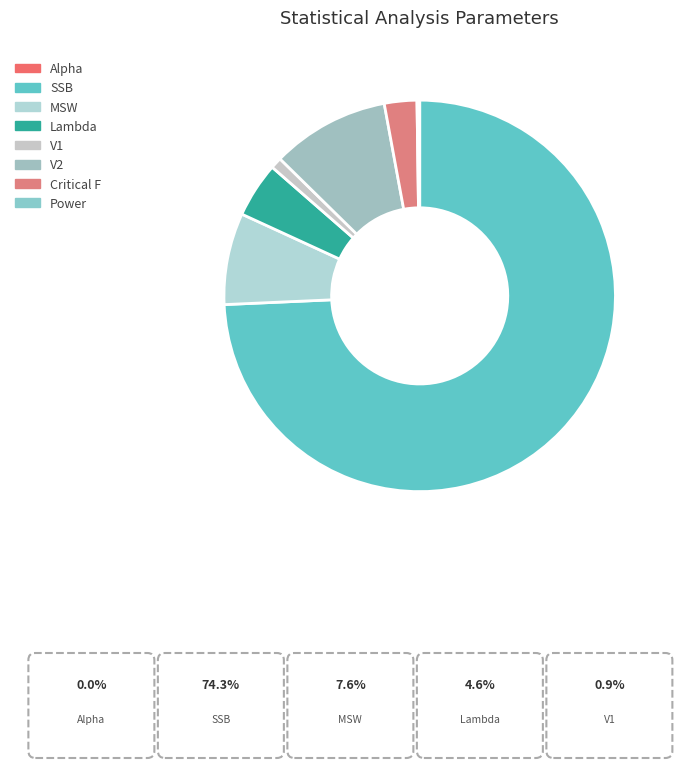

To the nearest percent, what is the average slice percentage?

12%